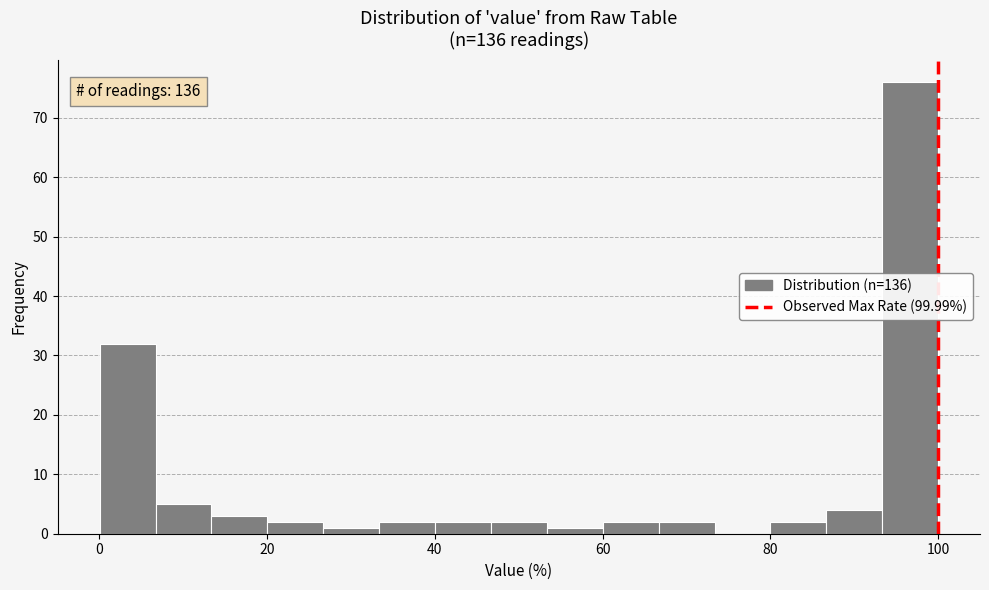

Around what value on the x-axis is the tallest bar? Give the approximate position of its centre, as read against the axis.

96